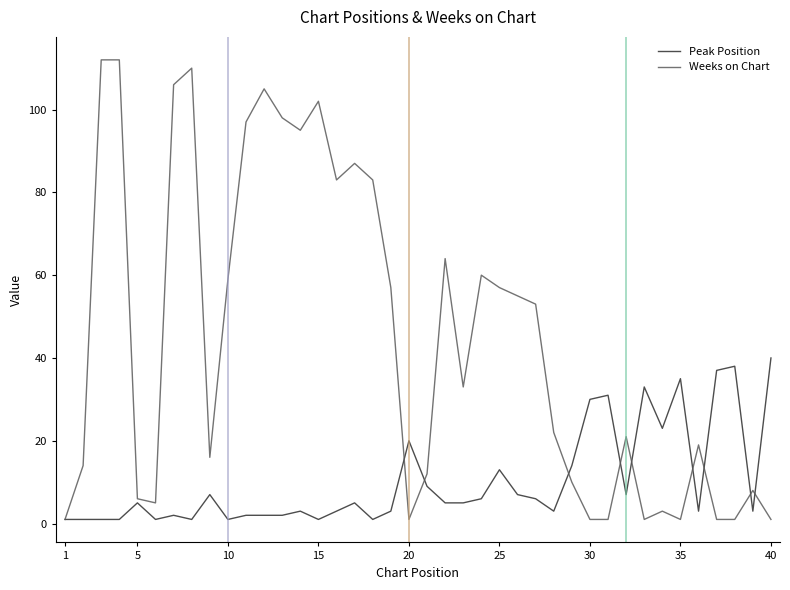

Which series has the largest total across all categories?

Weeks on Chart